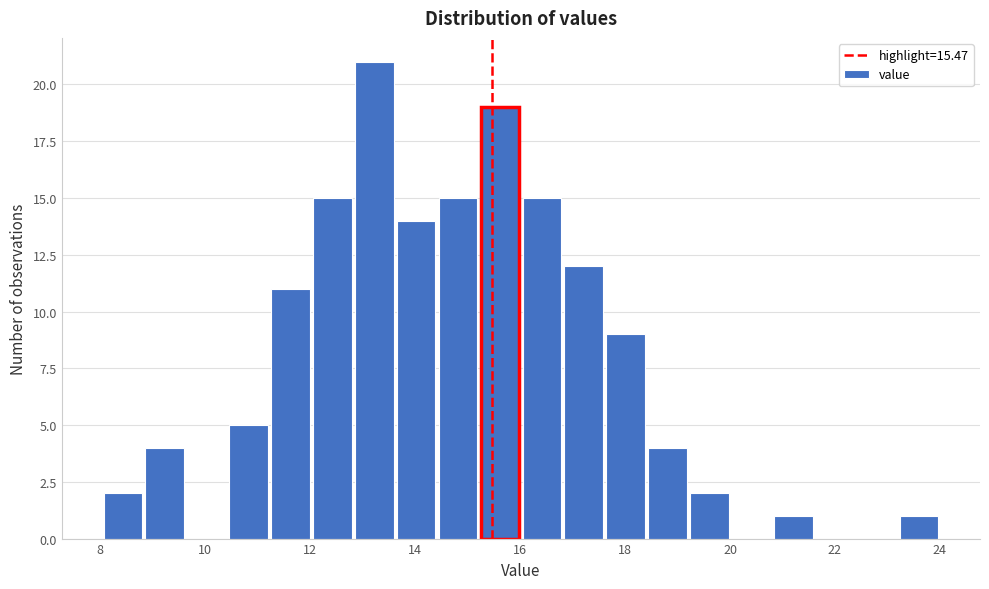

Around what value on the x-axis is the tallest bar? Give the approximate position of its centre, as read against the axis.

13.2